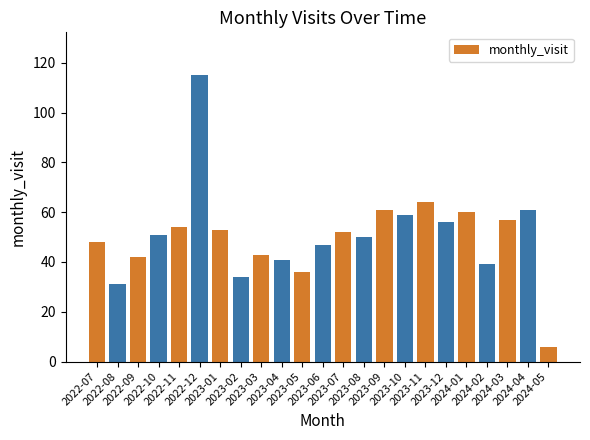

Count the number of categories in the chart.

23